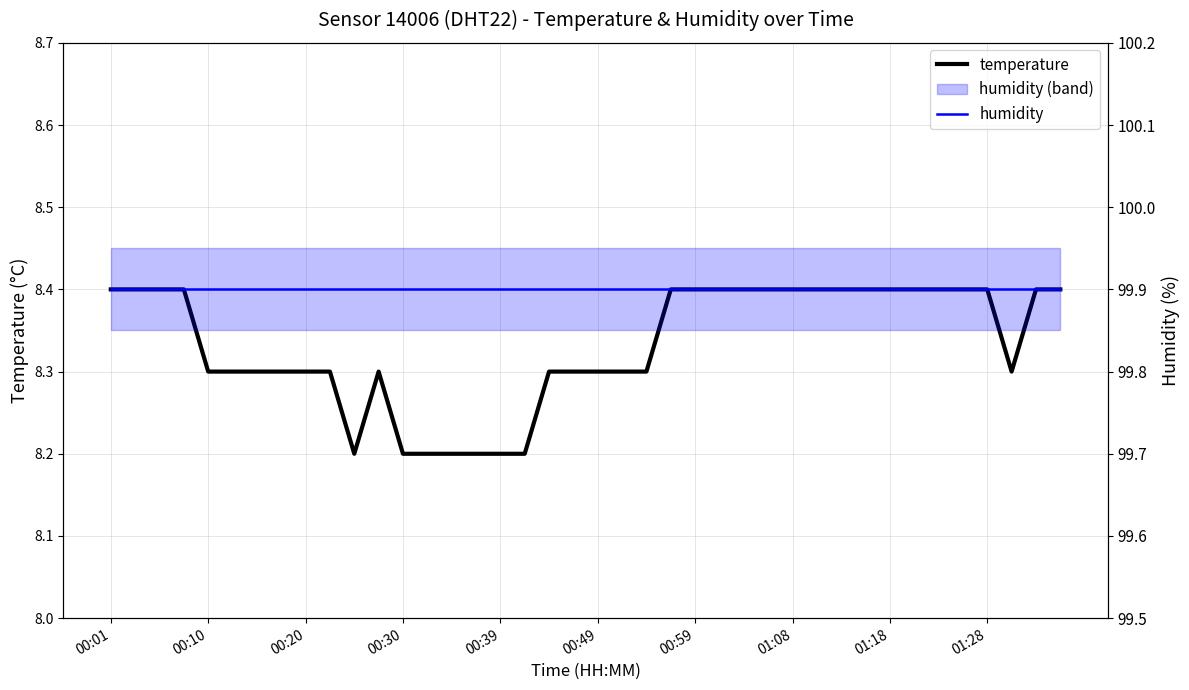

Which series has the widest spread of values?

temperature